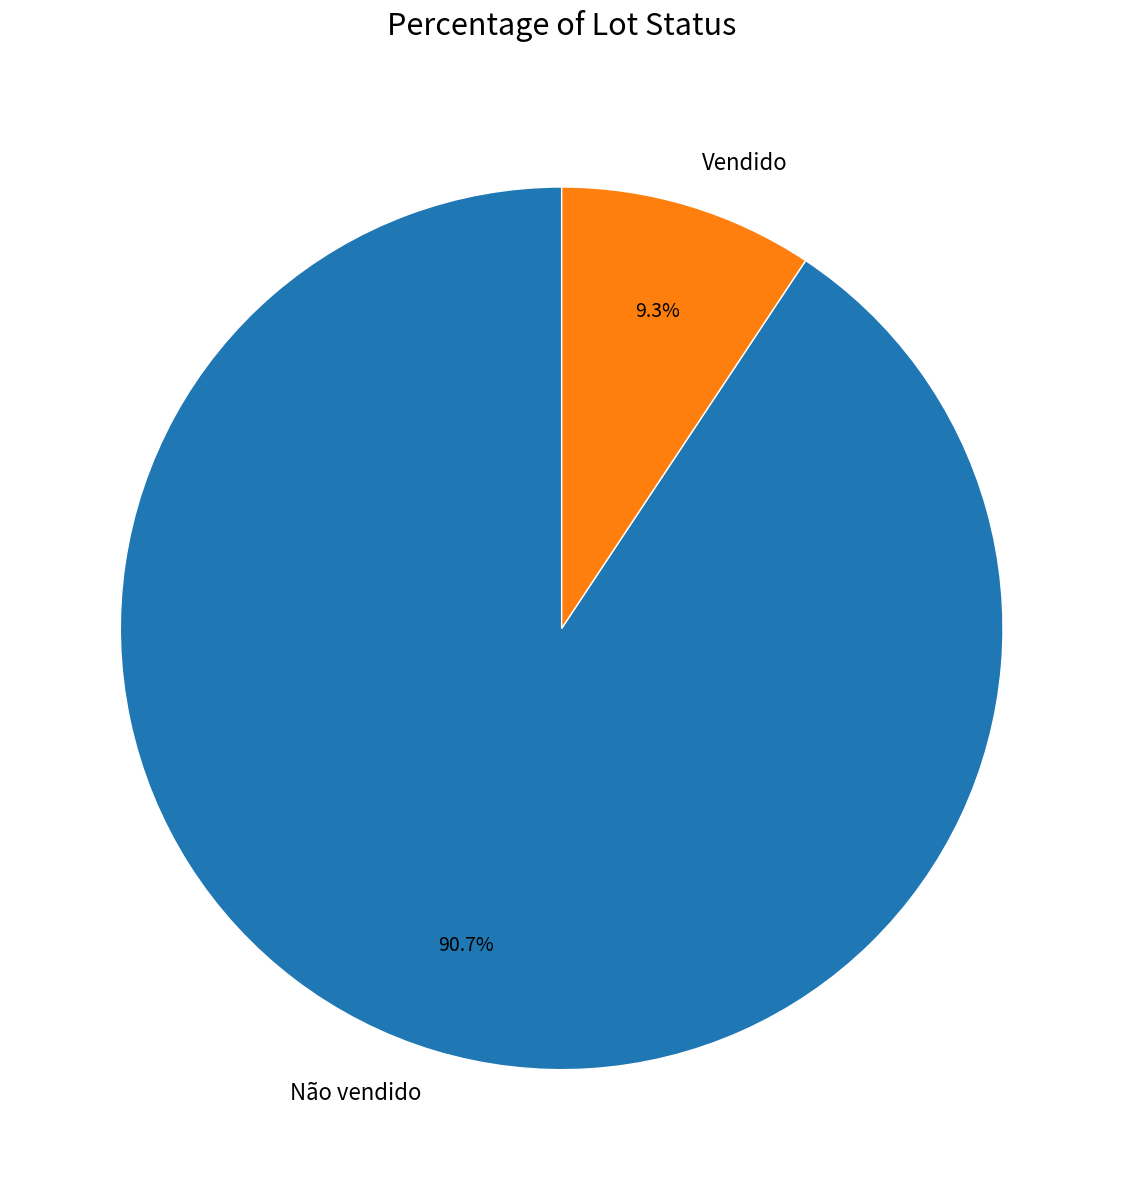

True or false: Vendido accounts for 16% of the total.

False